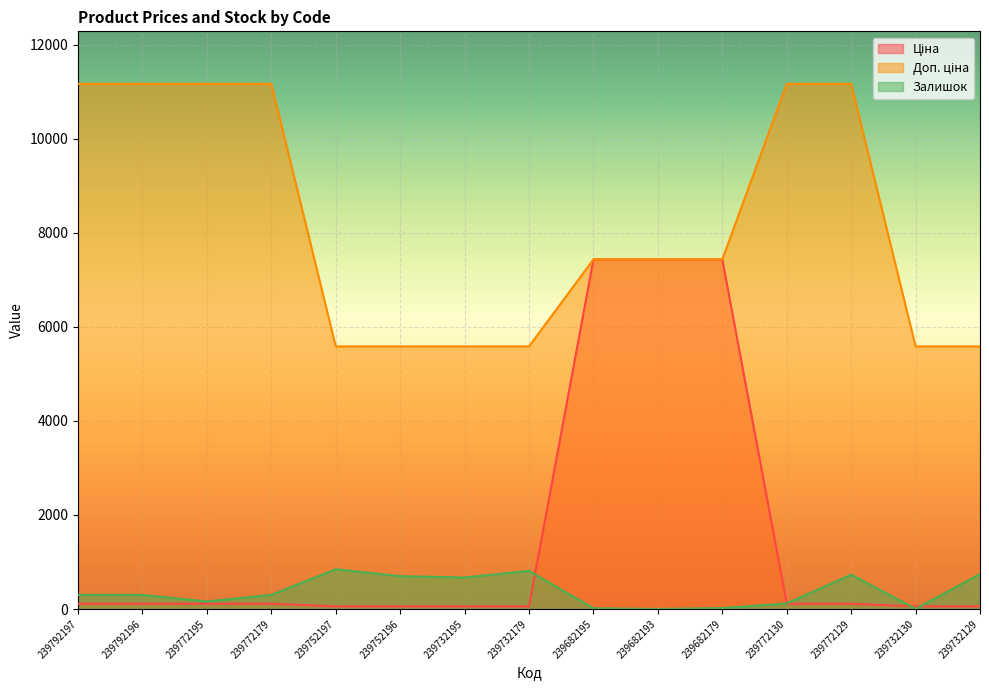

What is the difference between the highest and lowest values at 239792196?

11057.3